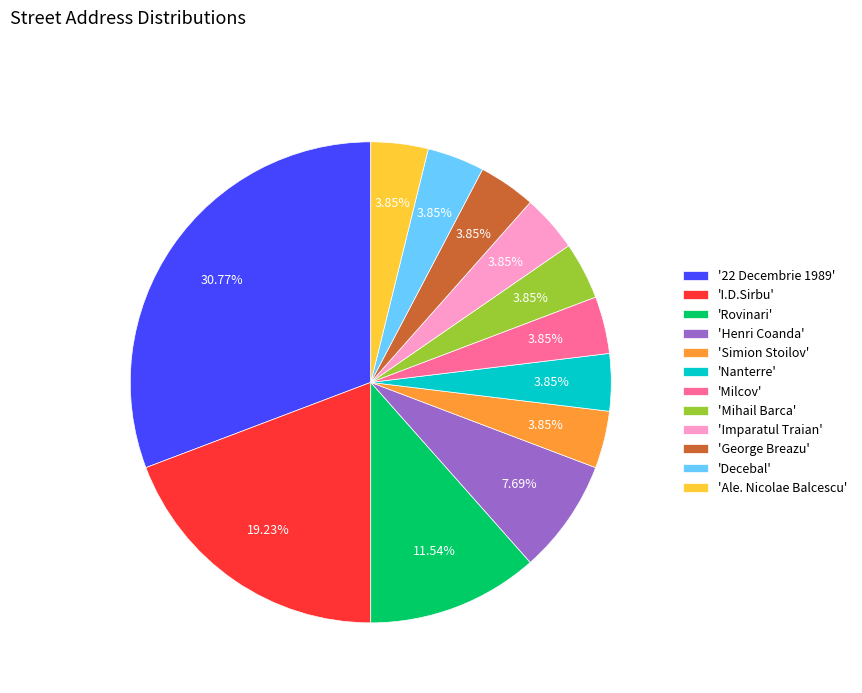

What is the ratio of the value at 'Nanterre' to the value at 'Simion Stoilov'?

1.0